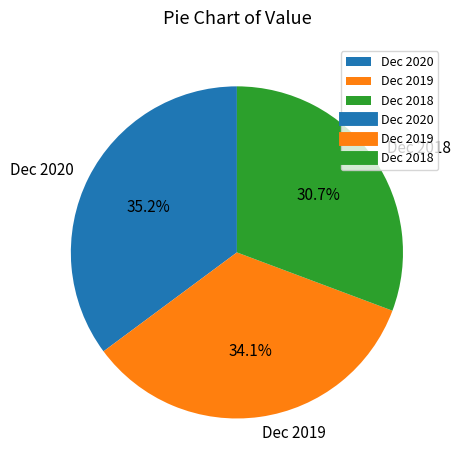

Is the sum of Dec 2018 and Dec 2020 greater than half?

Yes